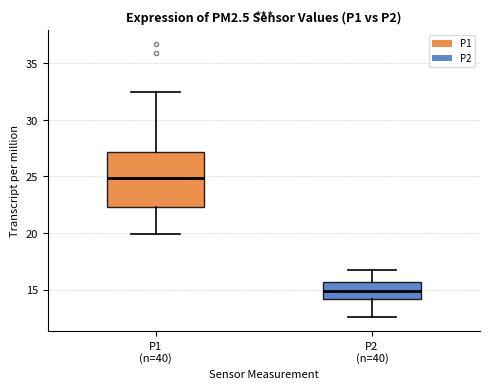

Where does the lower whisker of the box for P2 (n=40) end on the y-axis? The values are not printed on the chart, so give them approximately, as read against the axis.

12.5